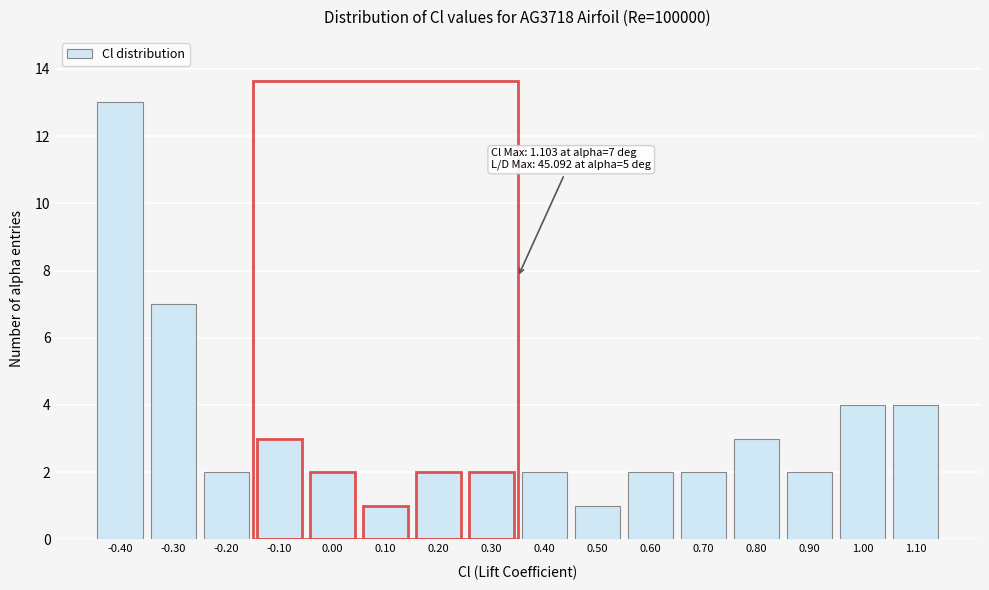

Reading left to right, list all the values displayed in this chart.

13	7	2	3	2	1	2	2	2	1	2	2	3	2	4	4